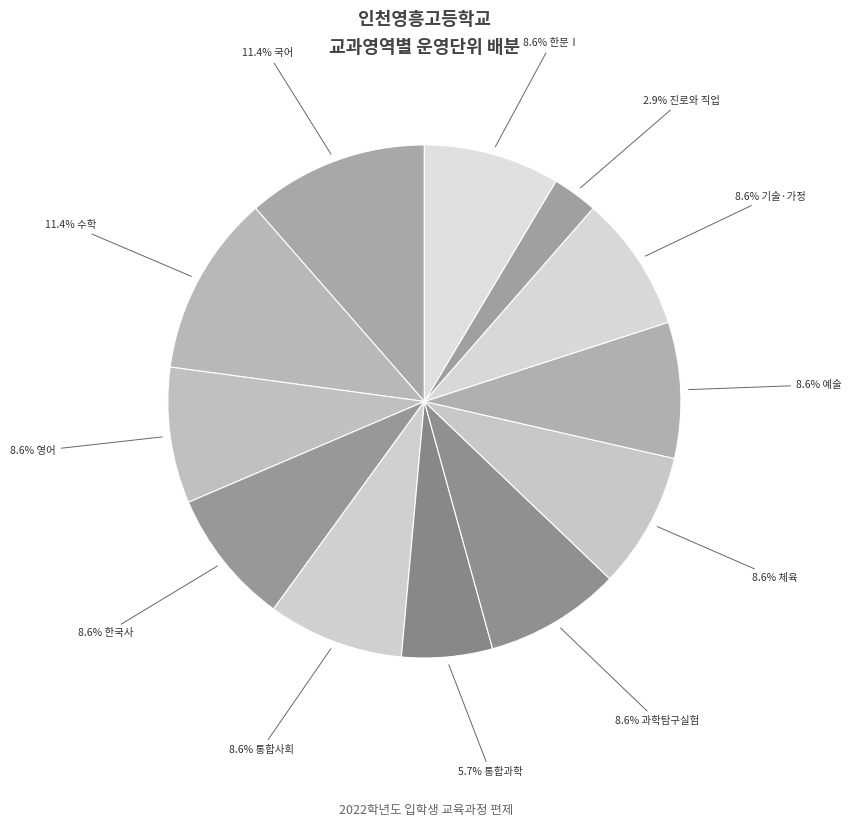

How many segments does this pie chart have?

12